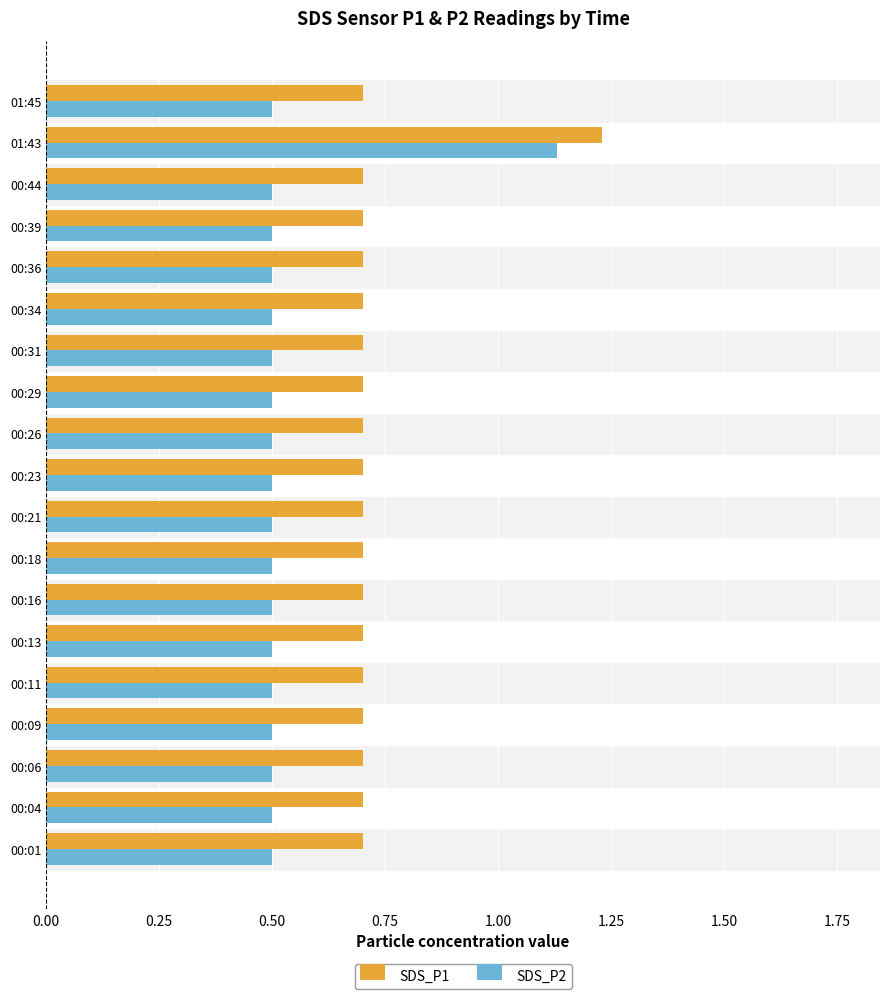

What is the difference between the maximum and minimum values in the SDS_P2 series?

0.6